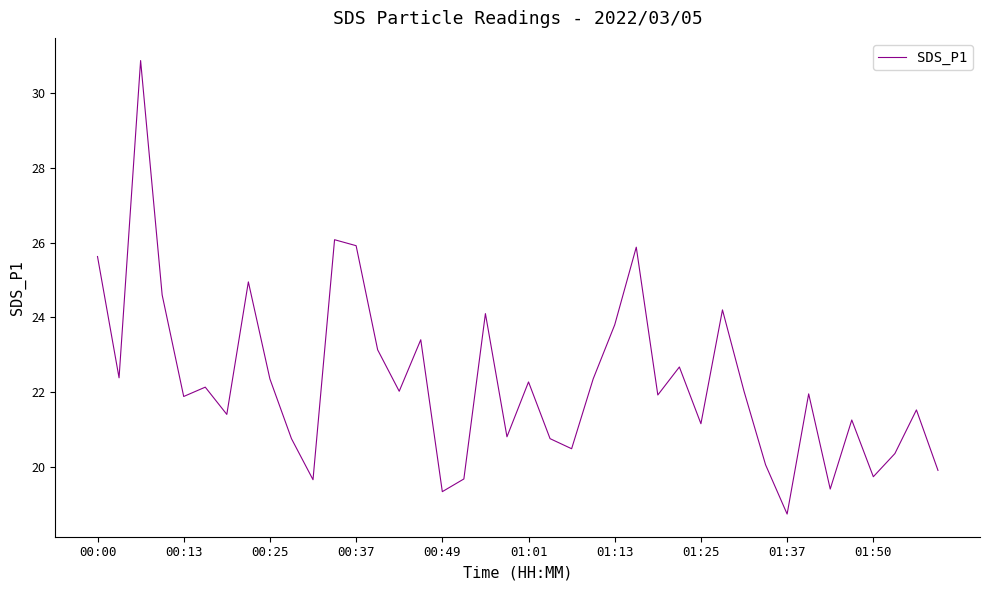

What is the minimum value shown in the chart?

18.7